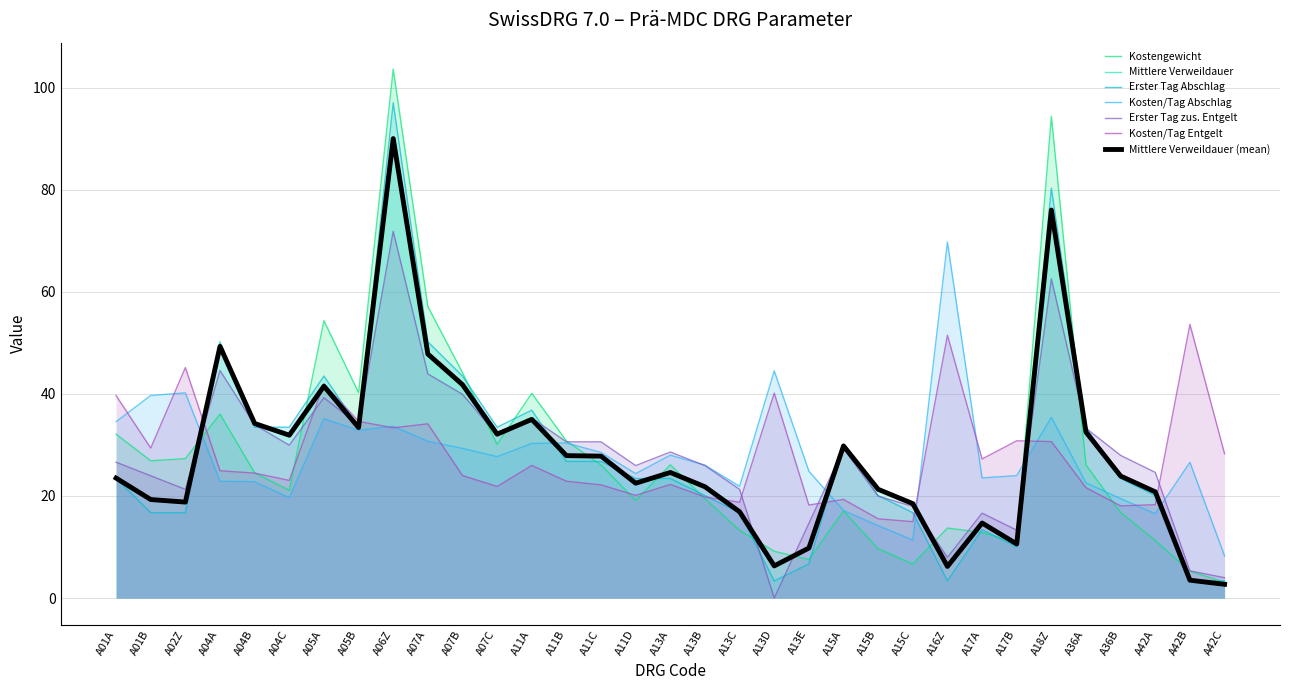

Does the chart have visible grid lines?

Yes